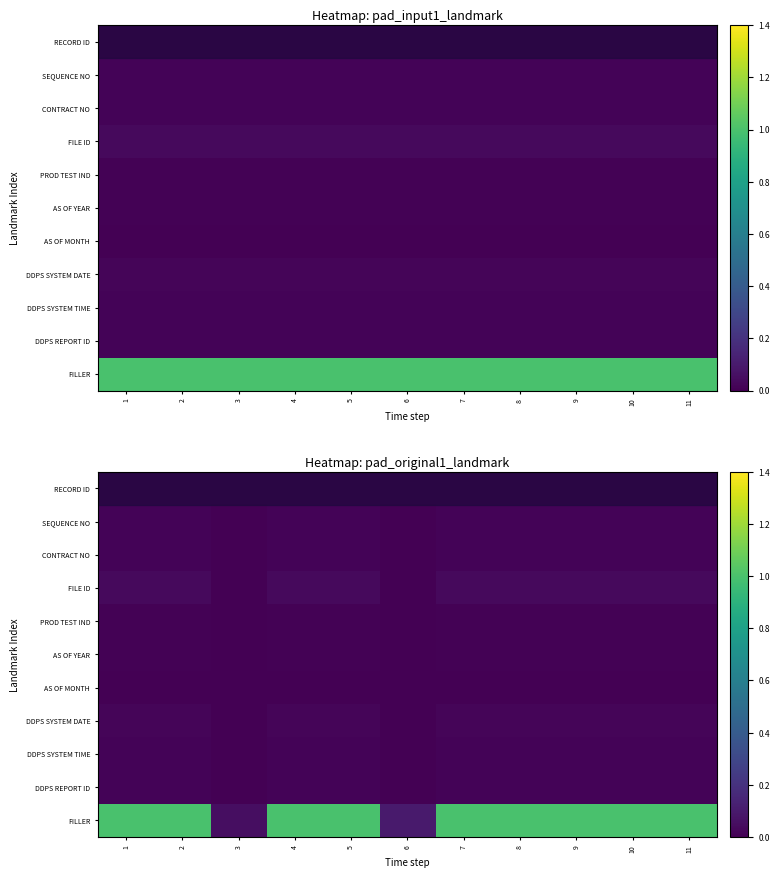

What is the difference between the highest and lowest values at 2?

1.0